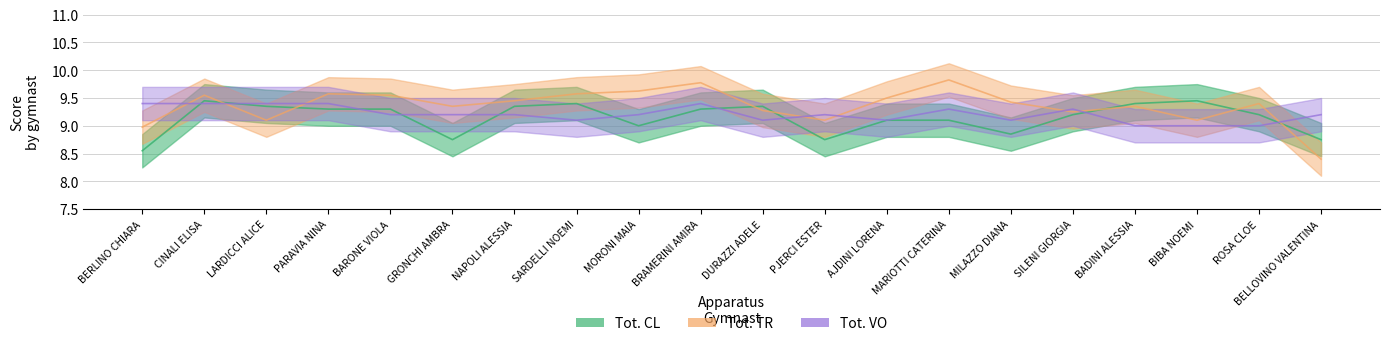

Rank the series by their average value, from highest to lowest.

Tot. TR, Tot. VO, Tot. CL